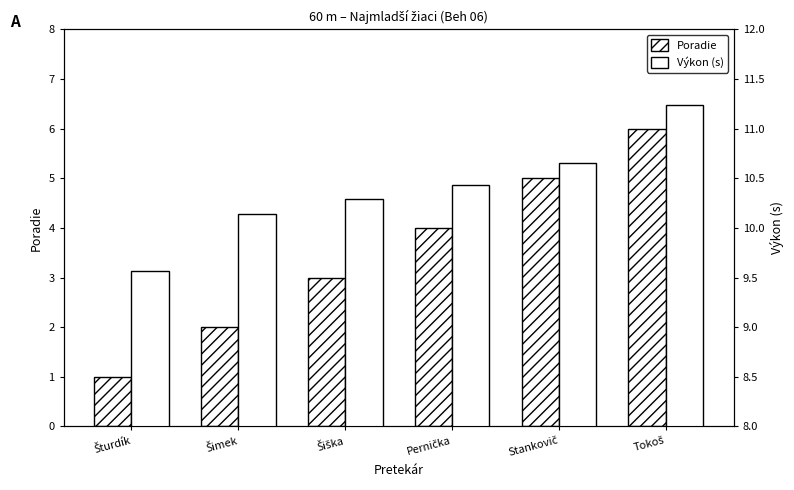

Is the value of Poradie at Tokoš greater than the value of Výkon (s) at Šimek?

No